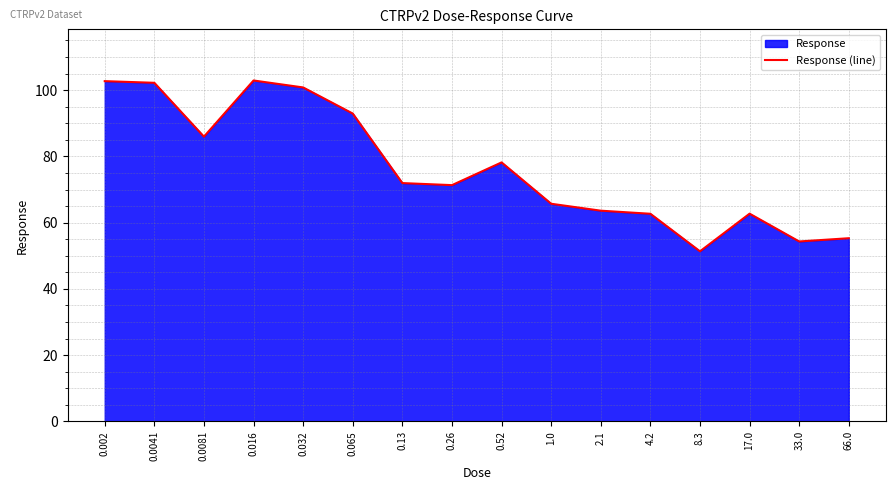

Count the number of categories in the chart.

16